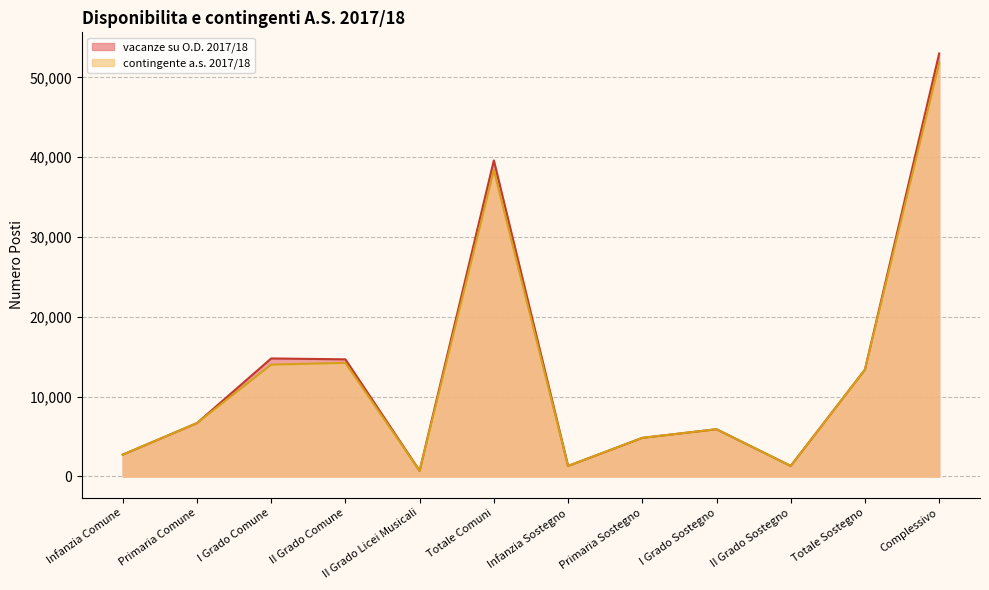

What position from the right is Totale Sostegno?

2